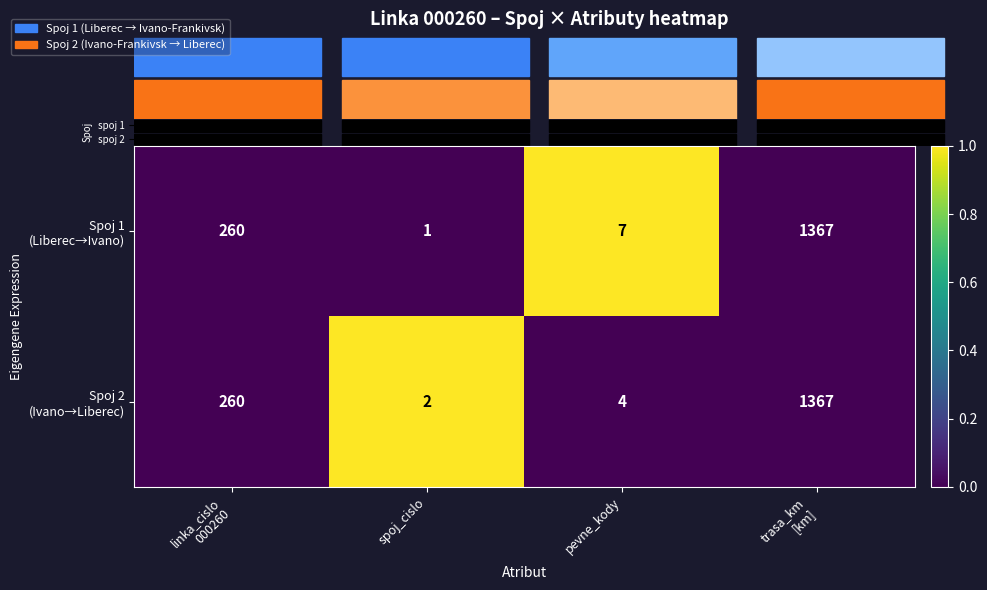

What is the maximum value shown in the chart?

1367